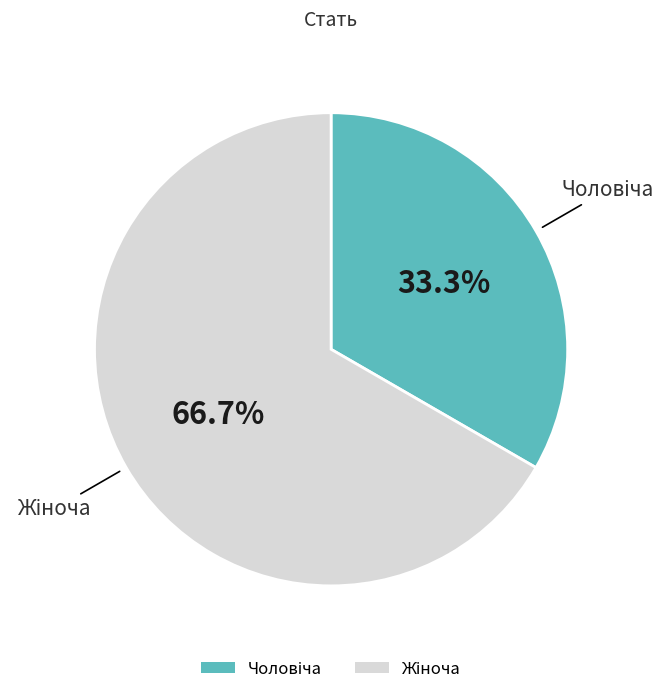

Is there a majority slice in this chart?

Yes